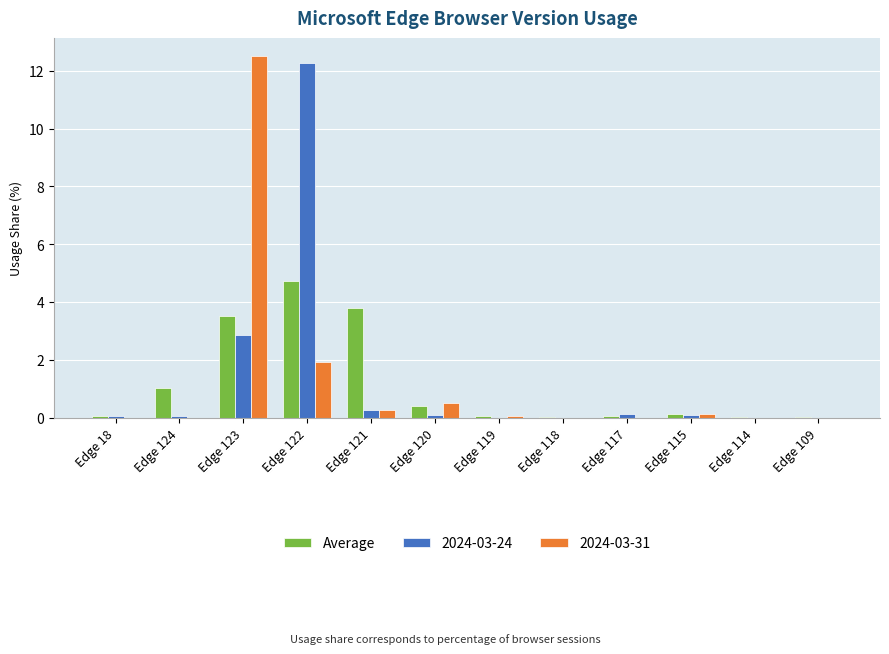

The value of 2024-03-31 at Edge 109 is -5.3. True or false?

False